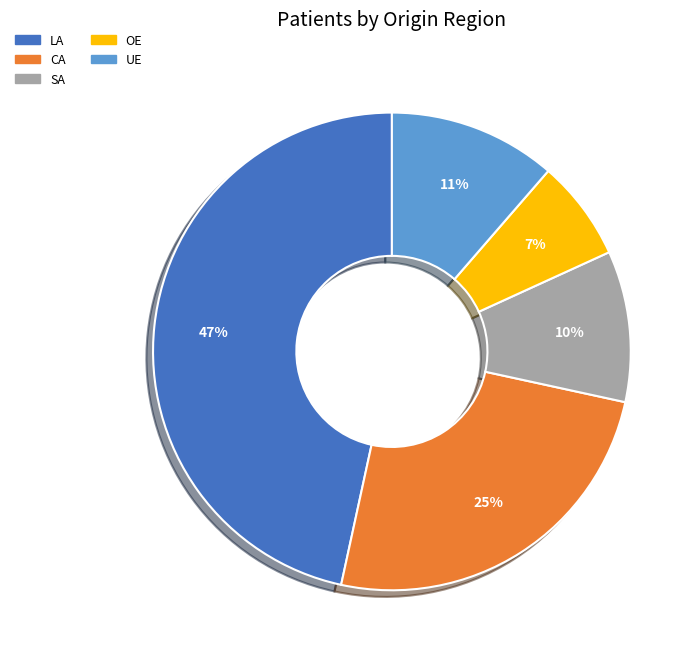

True or false: OE accounts for 7% of the total.

True